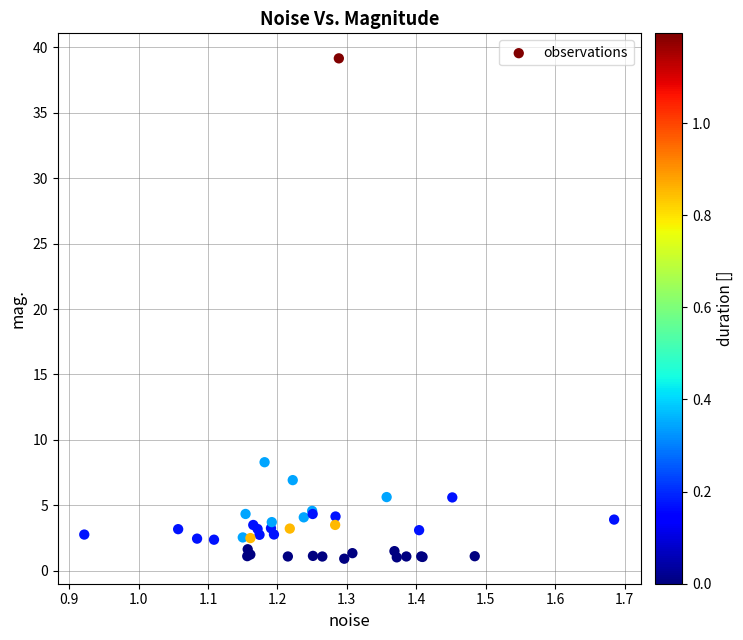

What Y value in the scatter plot is closest to 20?

8.3